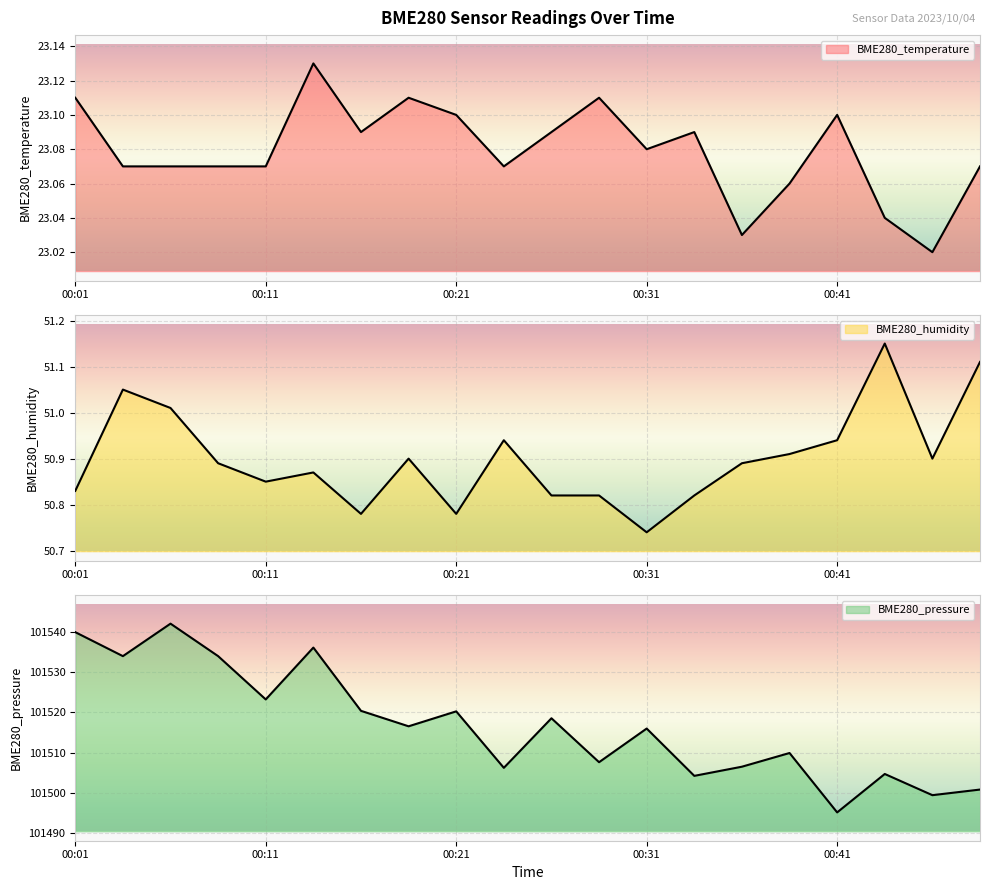

True or false: BME280_temperature and BME280_pressure cross at least once.

False